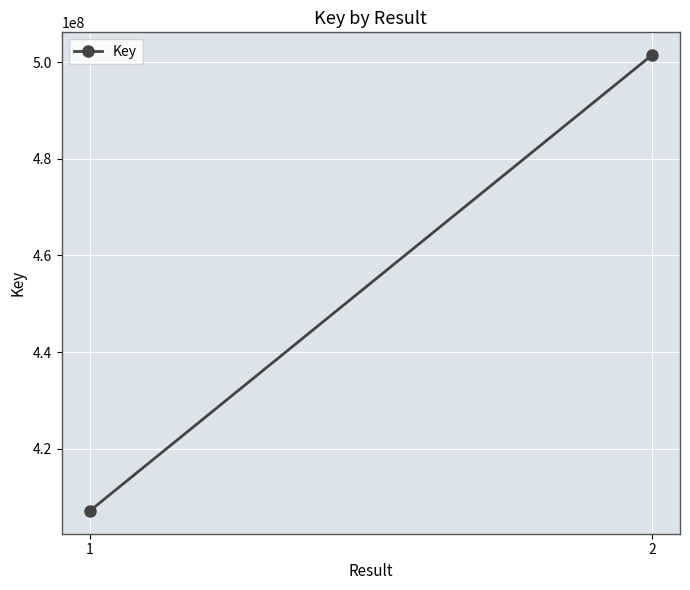

Reading right to left, list all the values displayed in this chart.

2=501443681	1=407124233